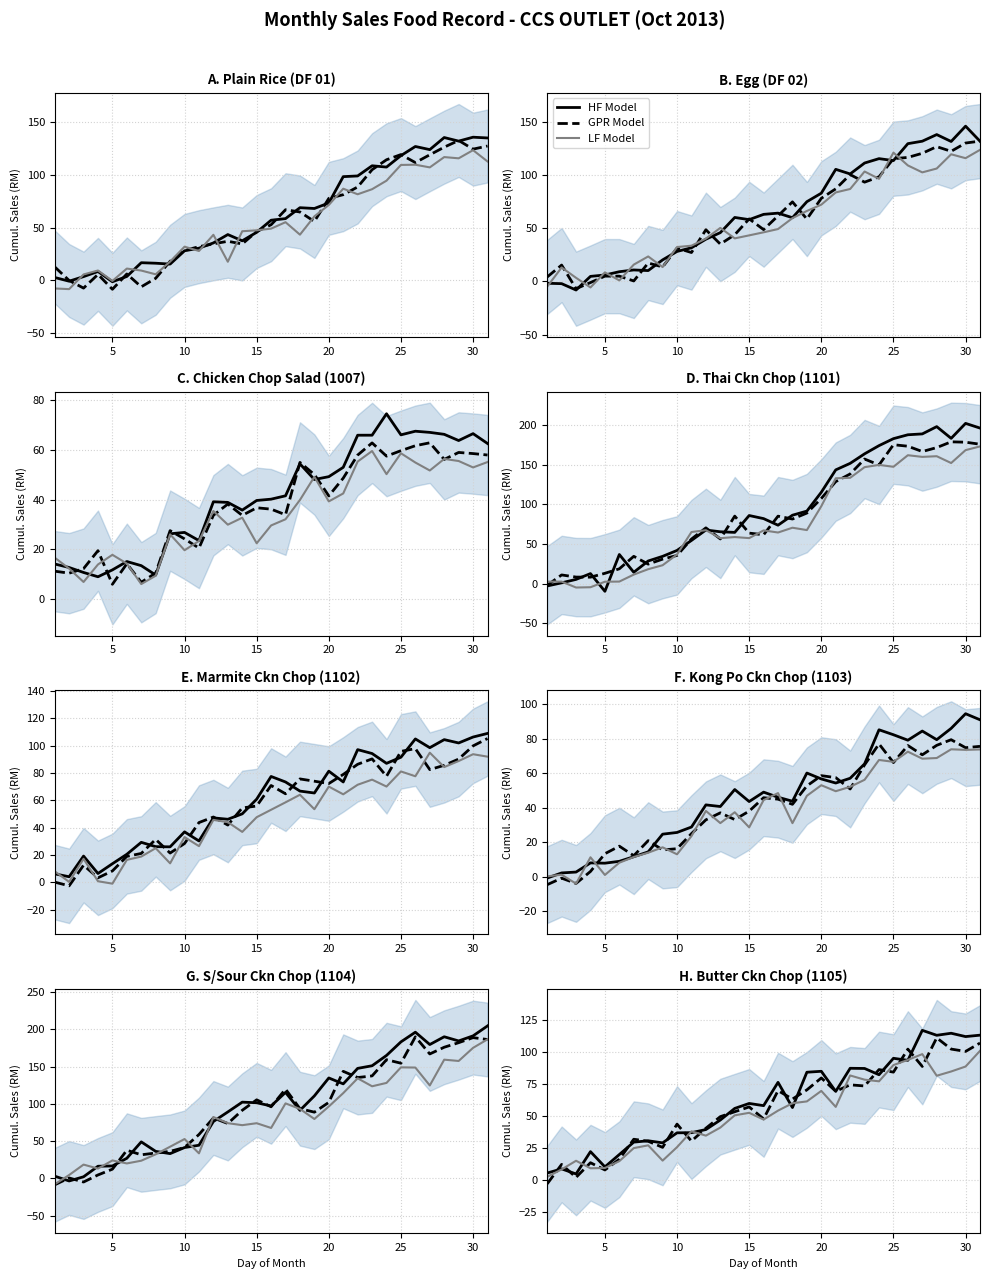

Which category has the highest value in the LF Model series?

30